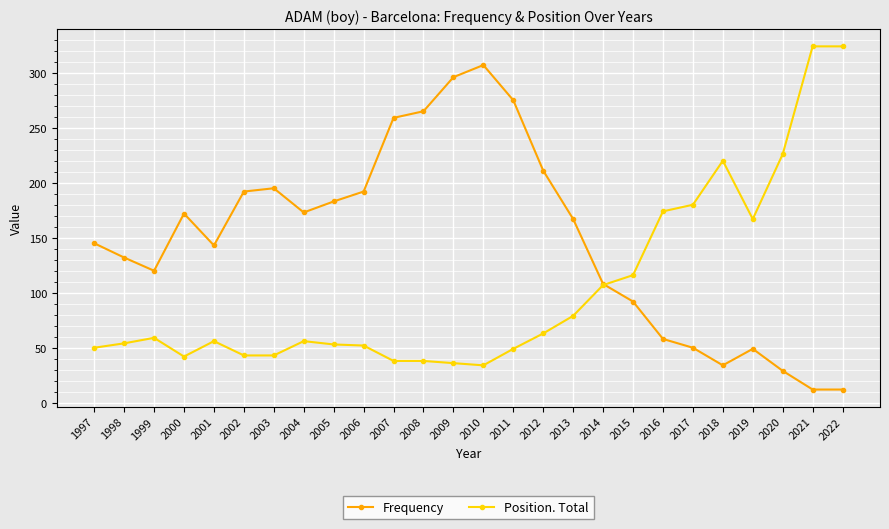

Between 2011 and 2015, which series saw the biggest shift?

Frequency